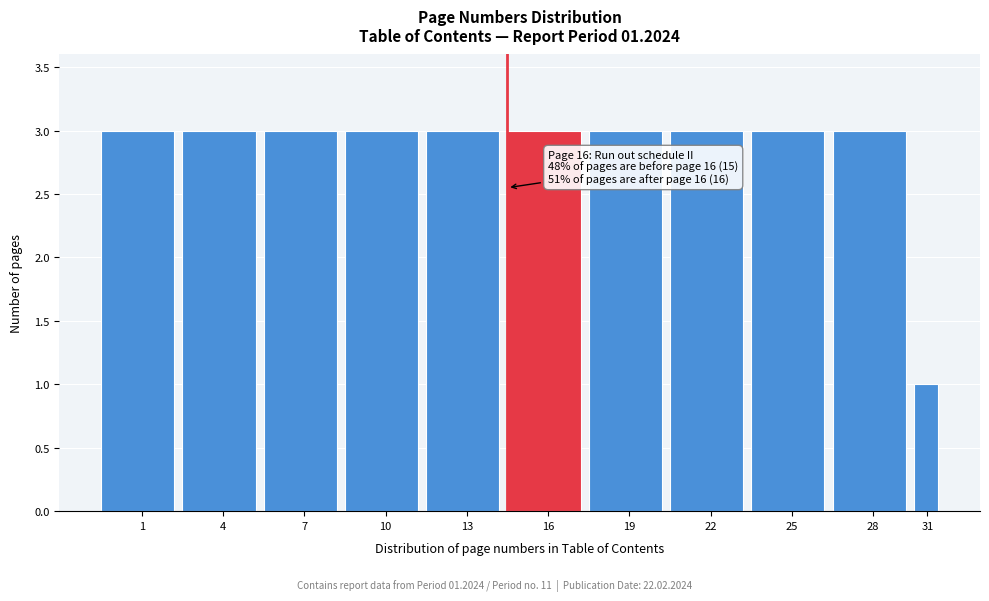

Reading right to left, transcribe all the data shown in this chart.

1	3	3	3	3	3	3	3	3	3	3